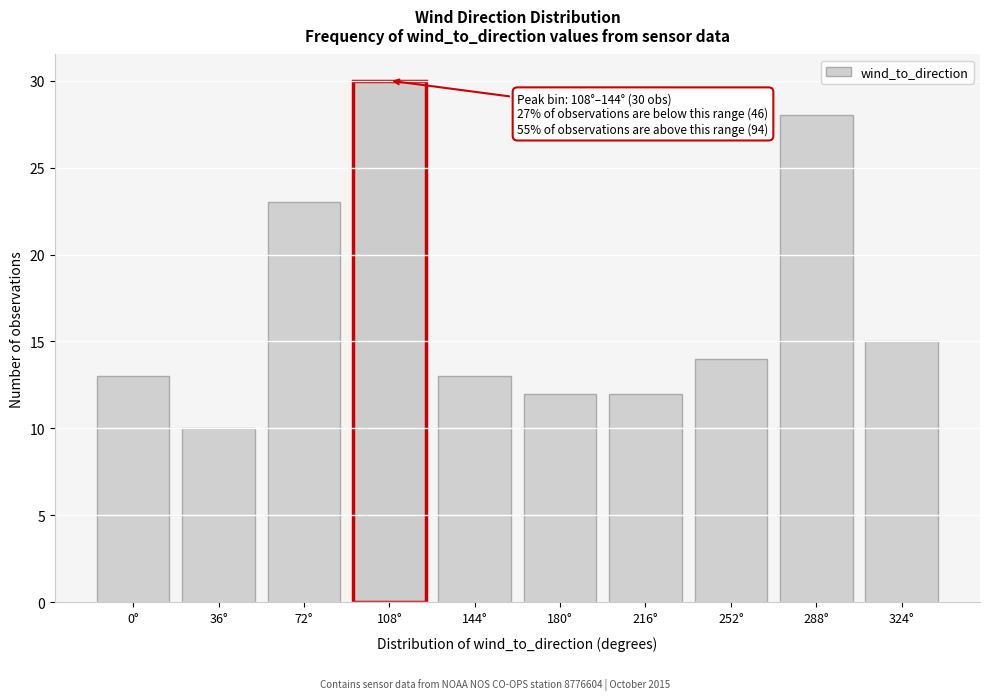

Reading right to left, what are all the values shown in this chart?

324°=15	288°=28	252°=14	216°=12	180°=12	144°=13	108°=30	72°=23	36°=10	0°=13